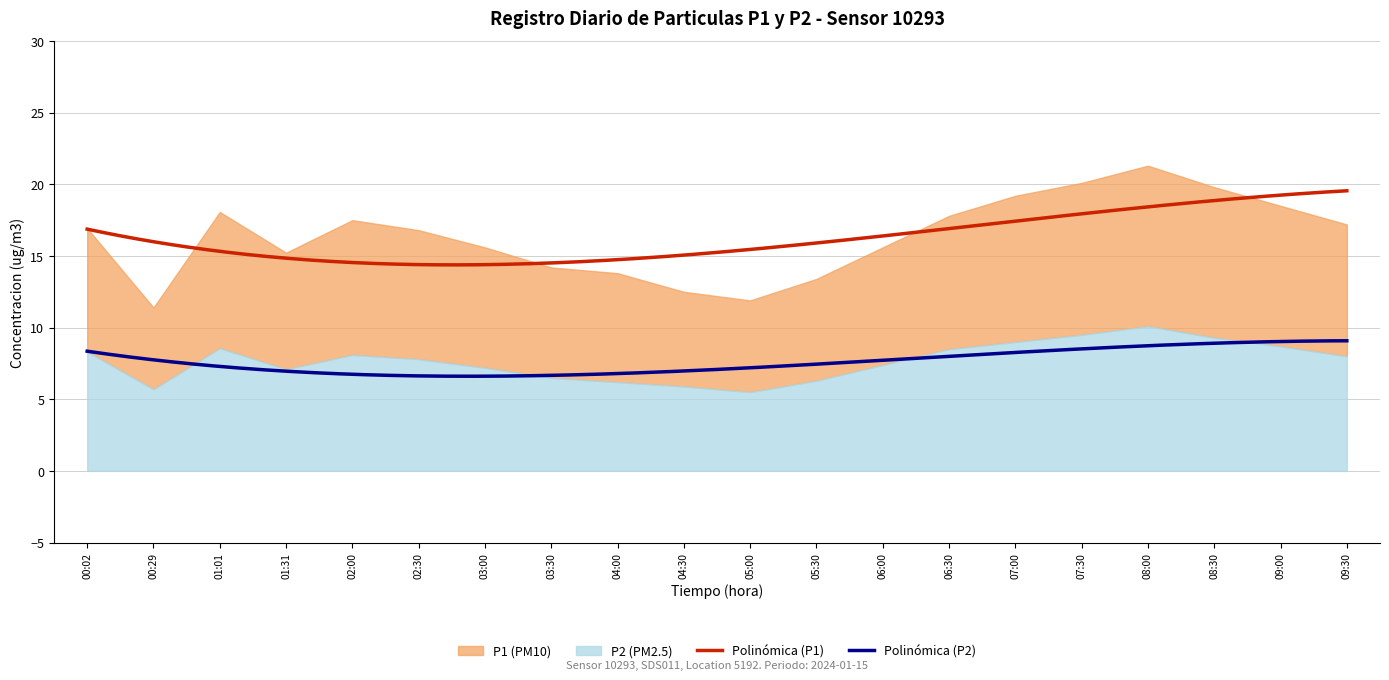

Which category has the lowest value across all series?

05:00